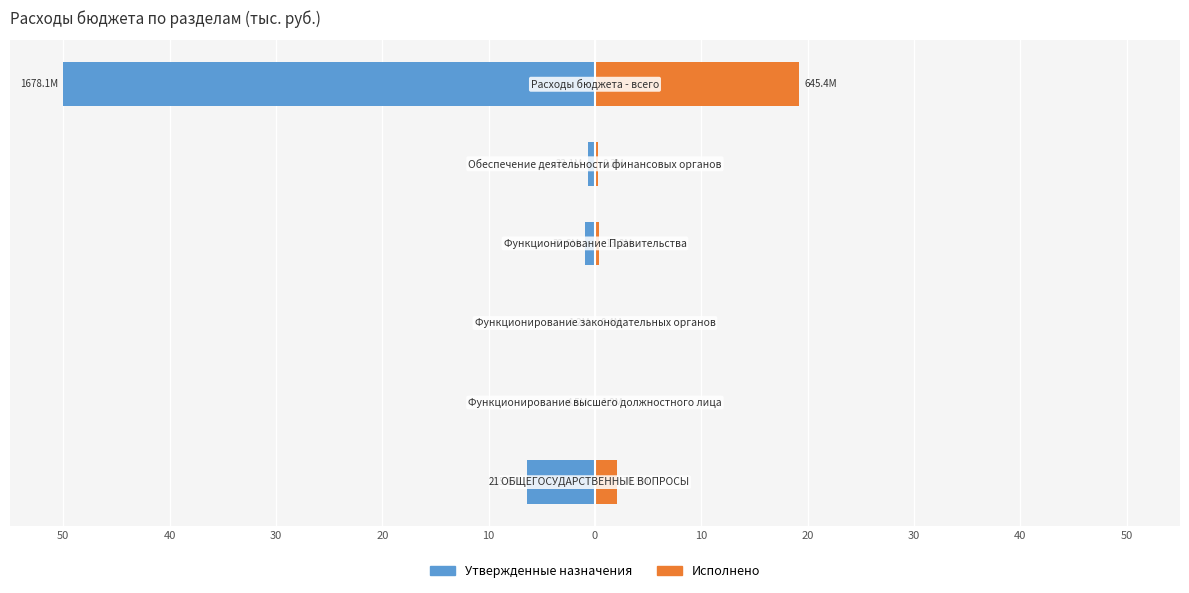

Reading left to right, transcribe all the data shown in this chart.

Утвержденные назначения: 50=-6.4	40=-0.1	30=-0.0	20=-1.0	10=-0.7	0=-50.0
Исполнено: 50=2.1	40=0.1	30=0.0	20=0.4	10=0.2	0=19.2